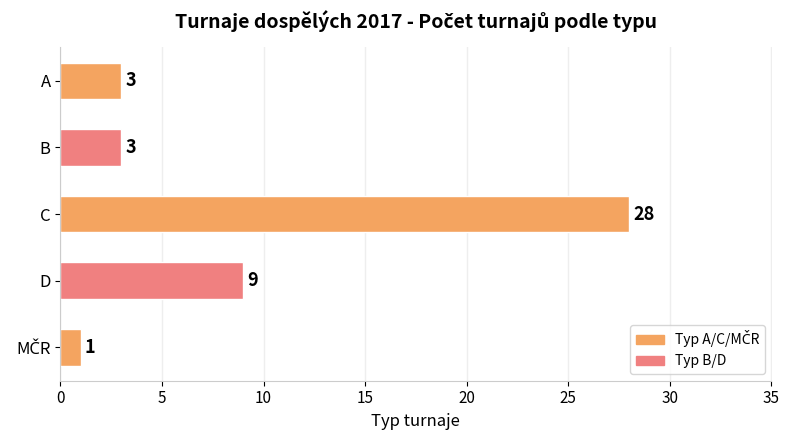

Which category has the highest value across all series?

C